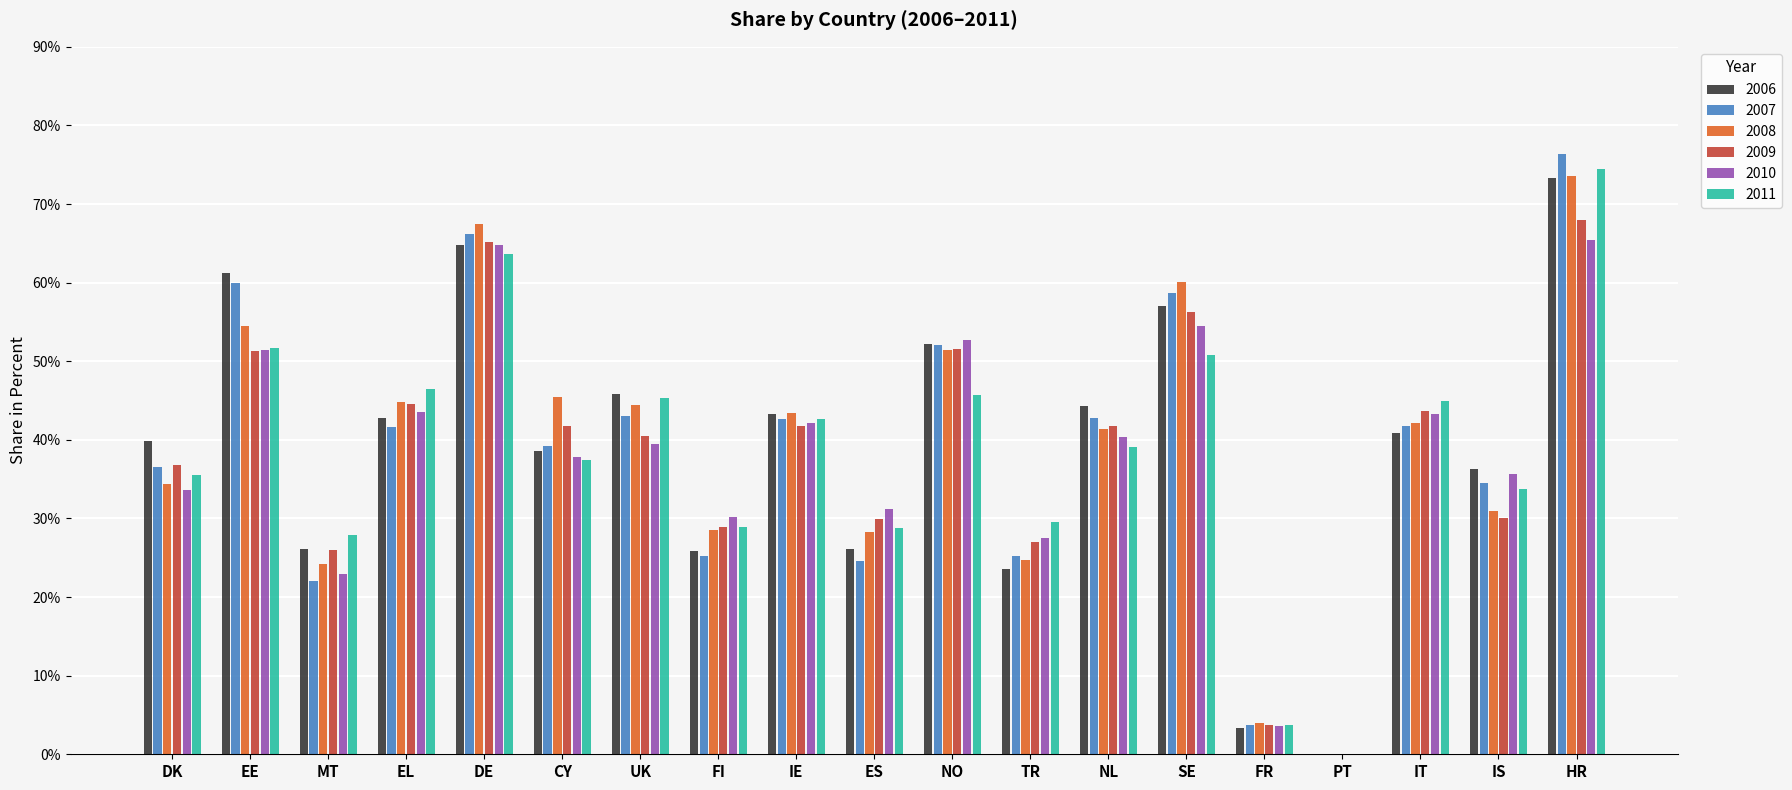

Which series changed the most between DK and NO?

2010